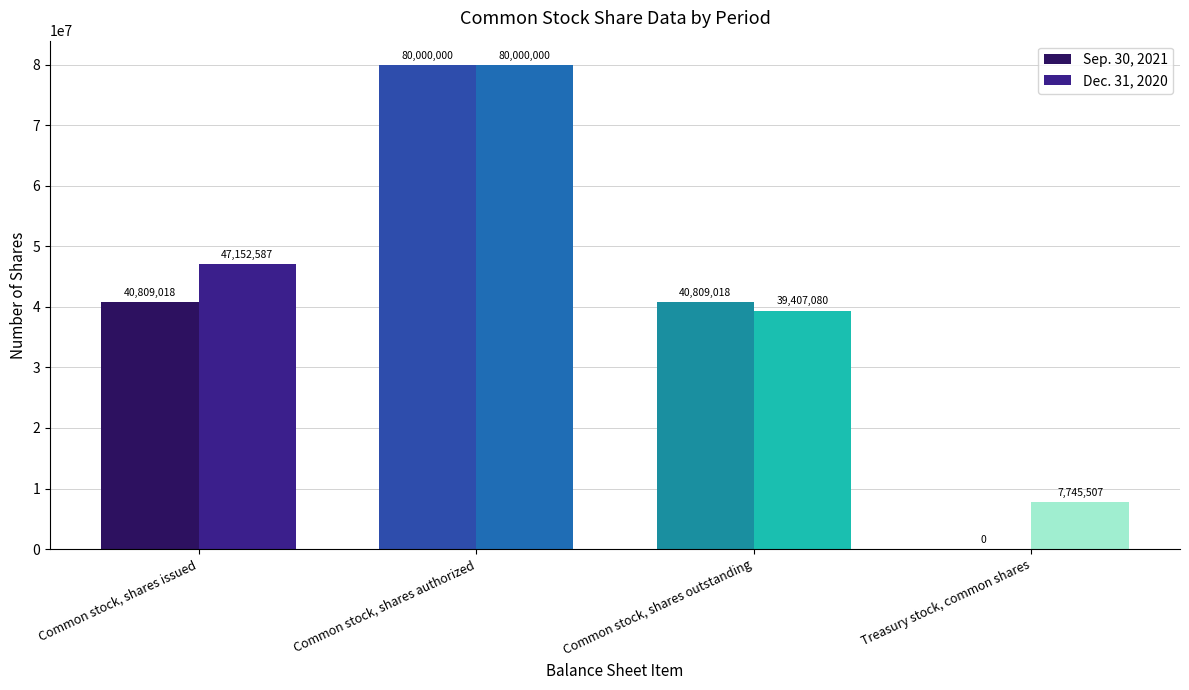

What is the total value across all series at Common stock, shares issued?

87961605